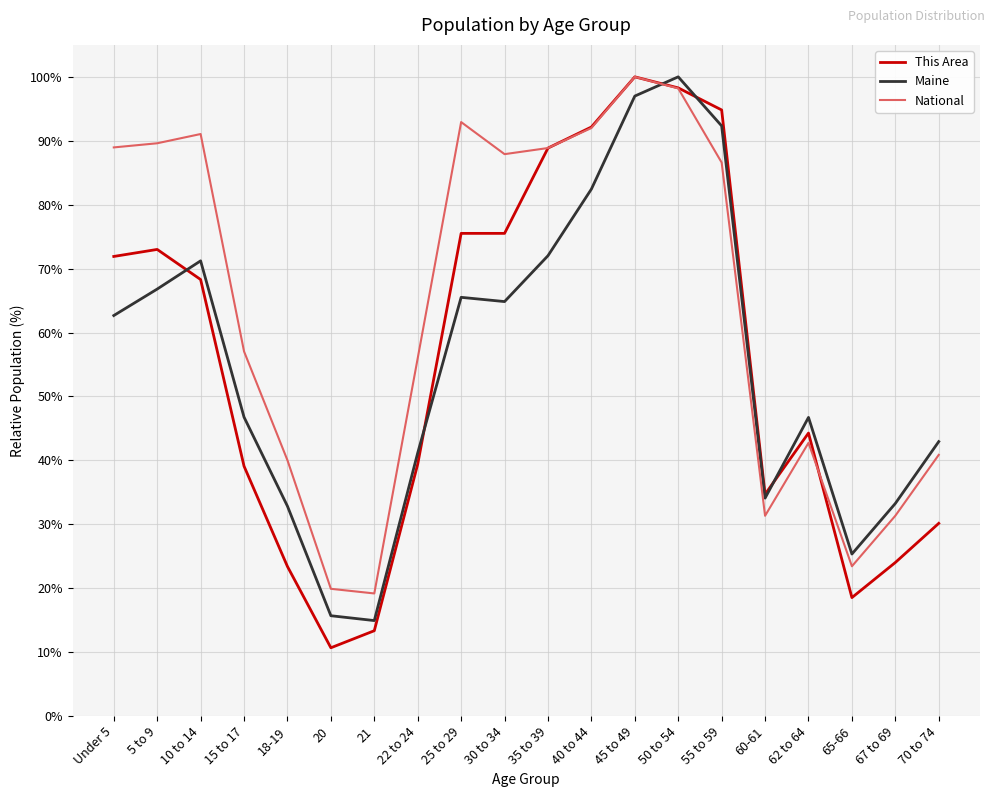

At 70 to 74, list the series in order from smallest to largest.

This Area, National, Maine